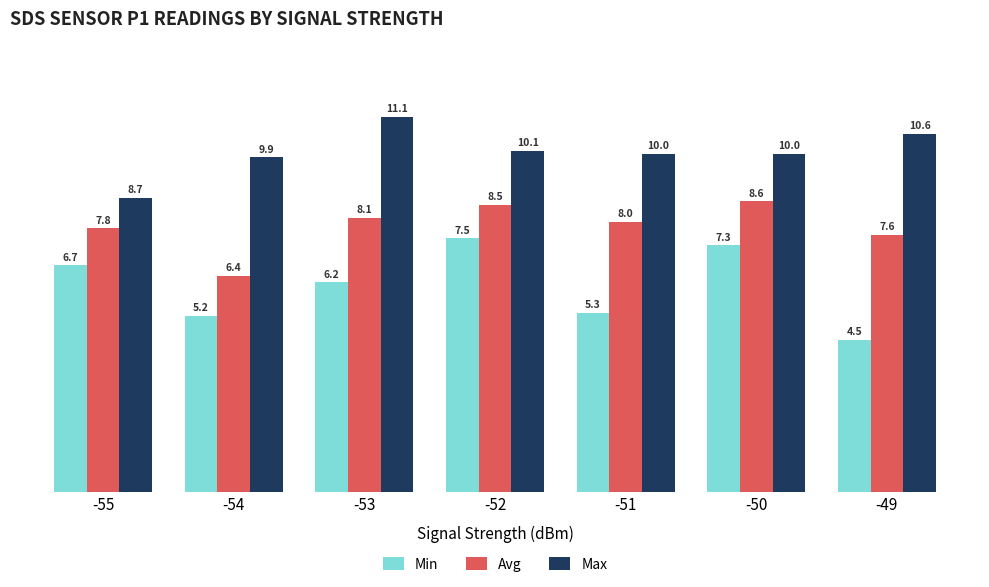

Which series has the largest total across all categories?

Max